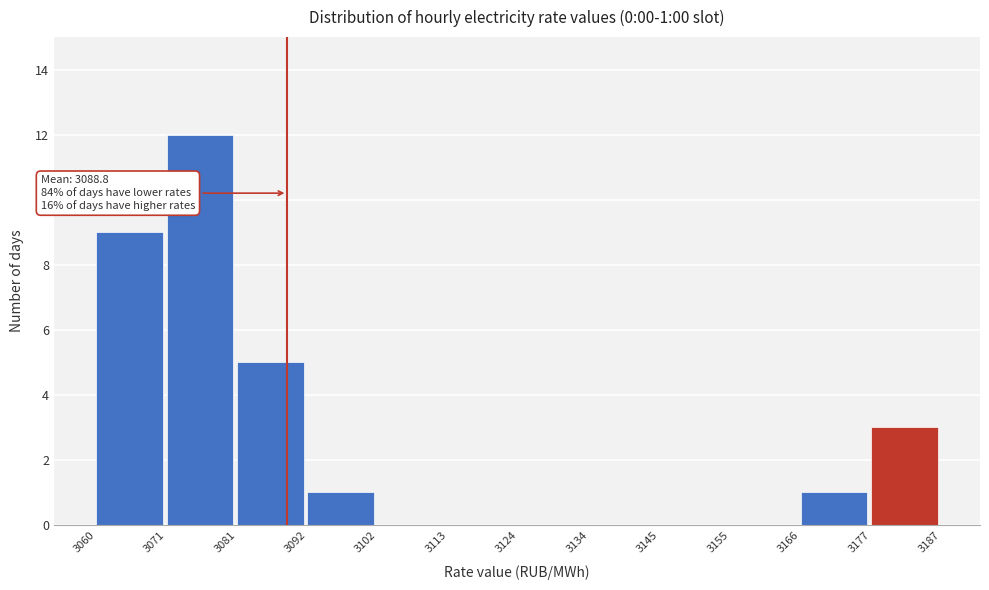

Which range on the x-axis has the tallest bar?

3071 to 3081